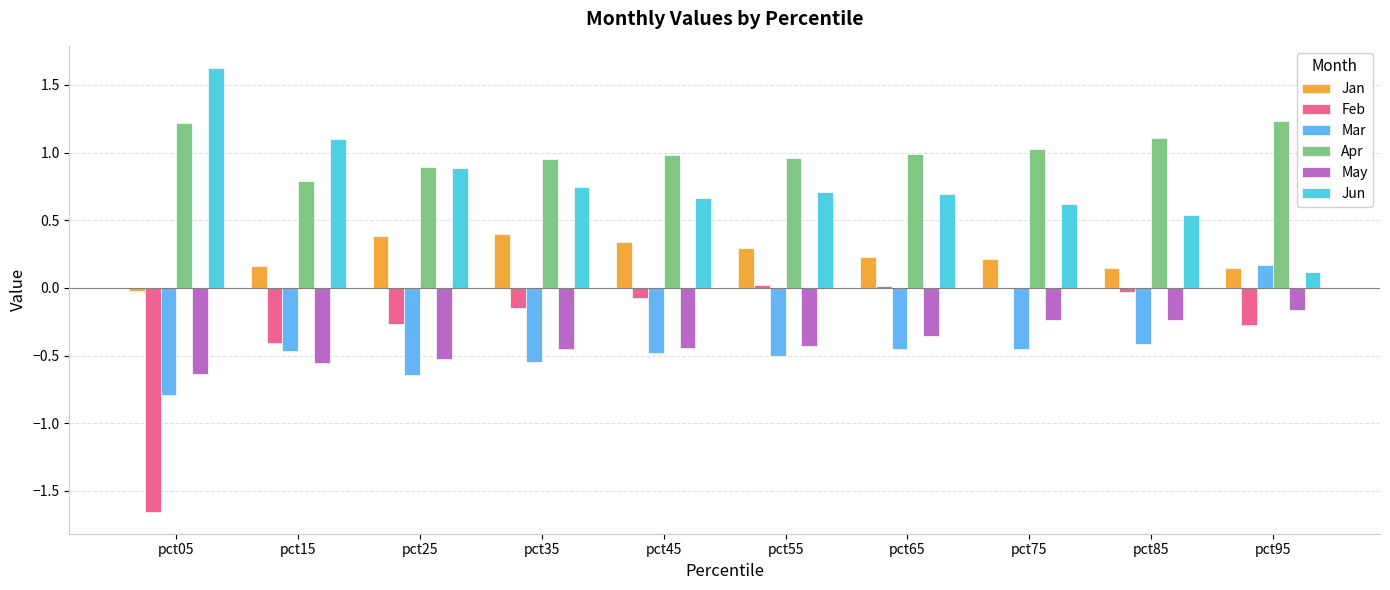

What is the maximum value shown in the chart?

1.6